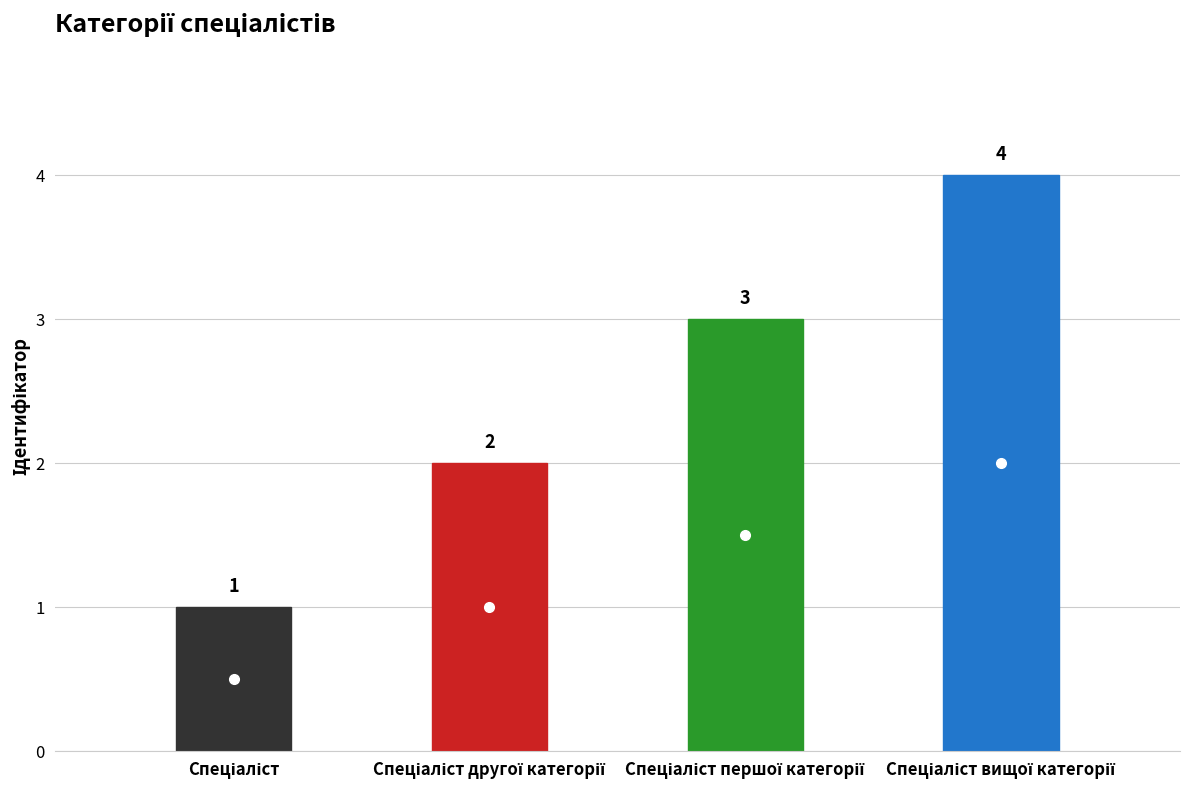

At which label does the data first exceed 3?

Спеціаліст вищої категорії